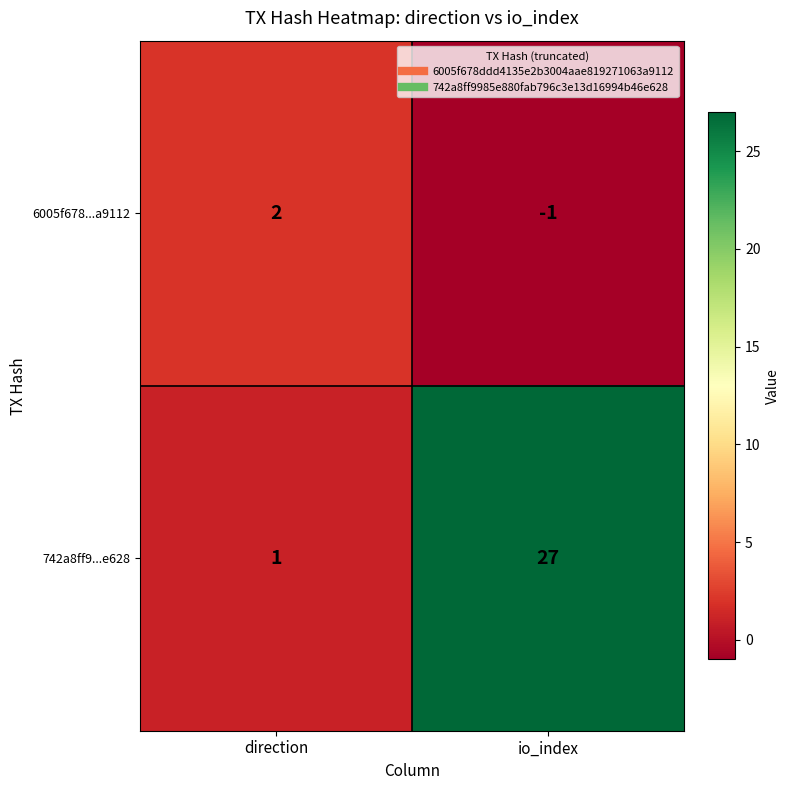

Which series changed the most between direction and io_index?

742a8ff9...e628